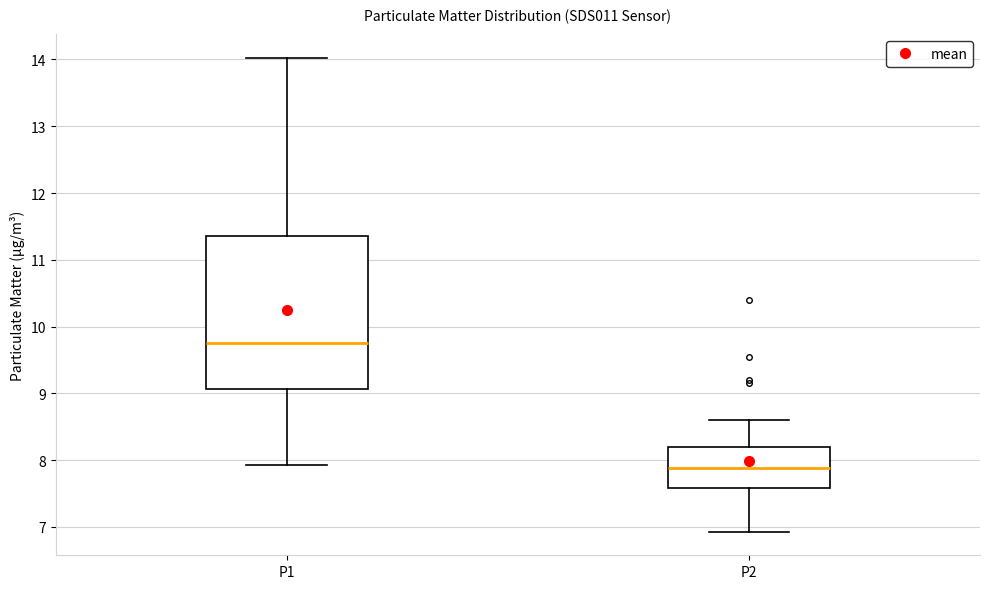

Which box's median line is the lowest?

P2